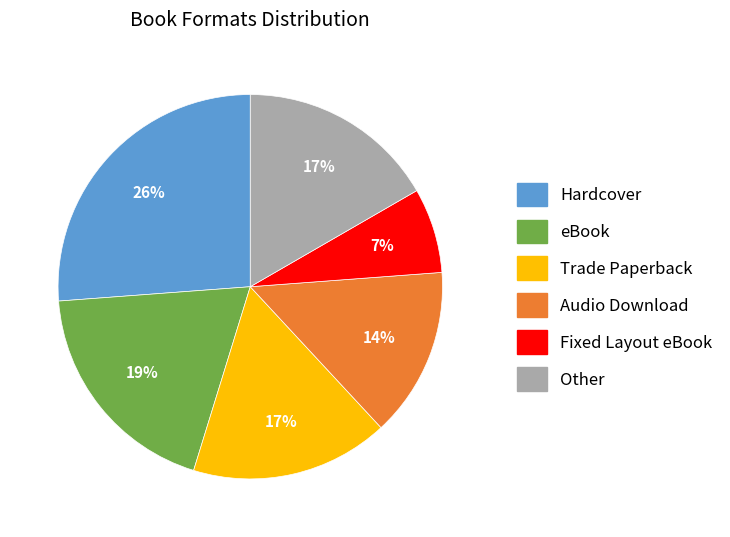

To the nearest percent, what is the average slice percentage?

17%